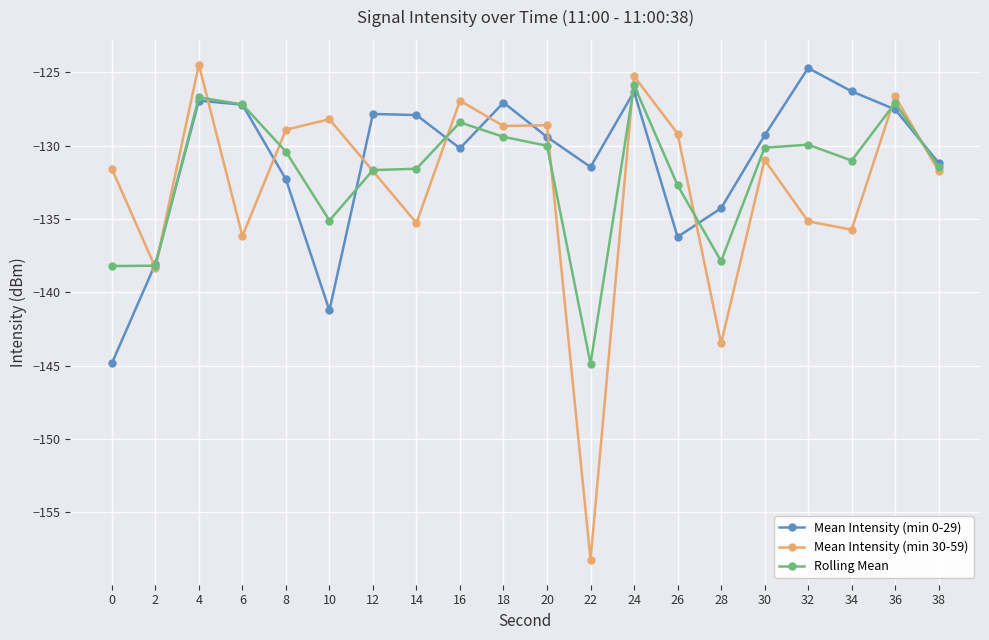

How many distinct data groups are displayed?

3